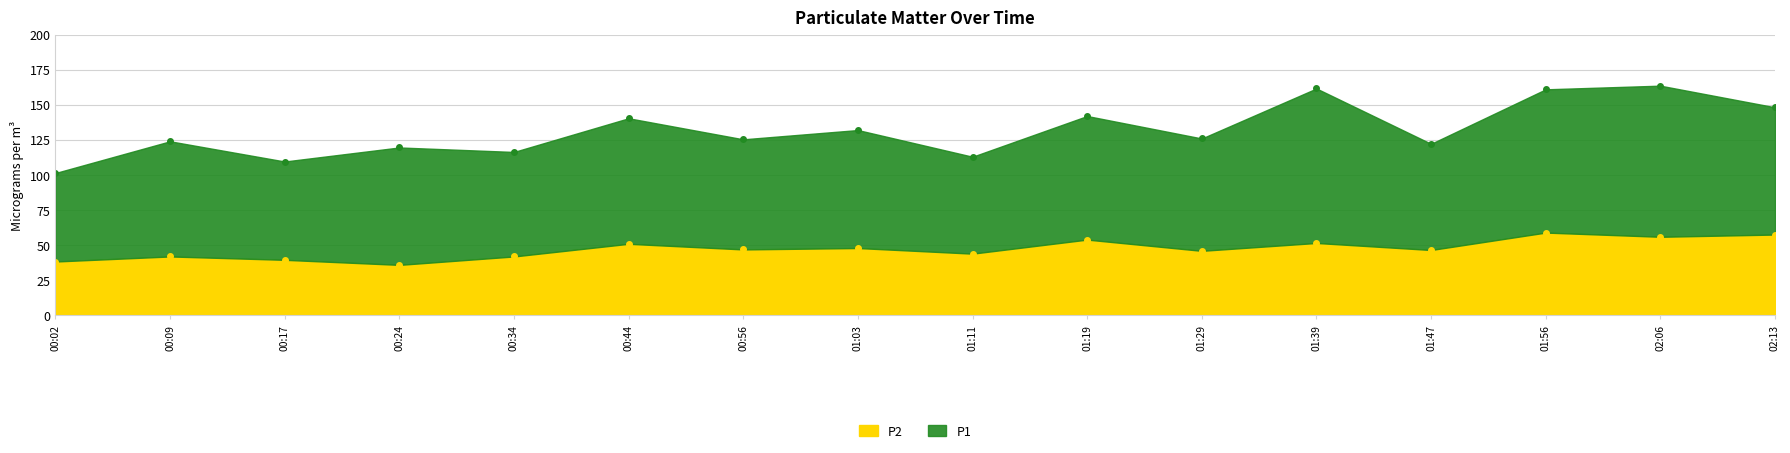

How many points are higher than both their immediate neighbors (excluding endpoints)?

6